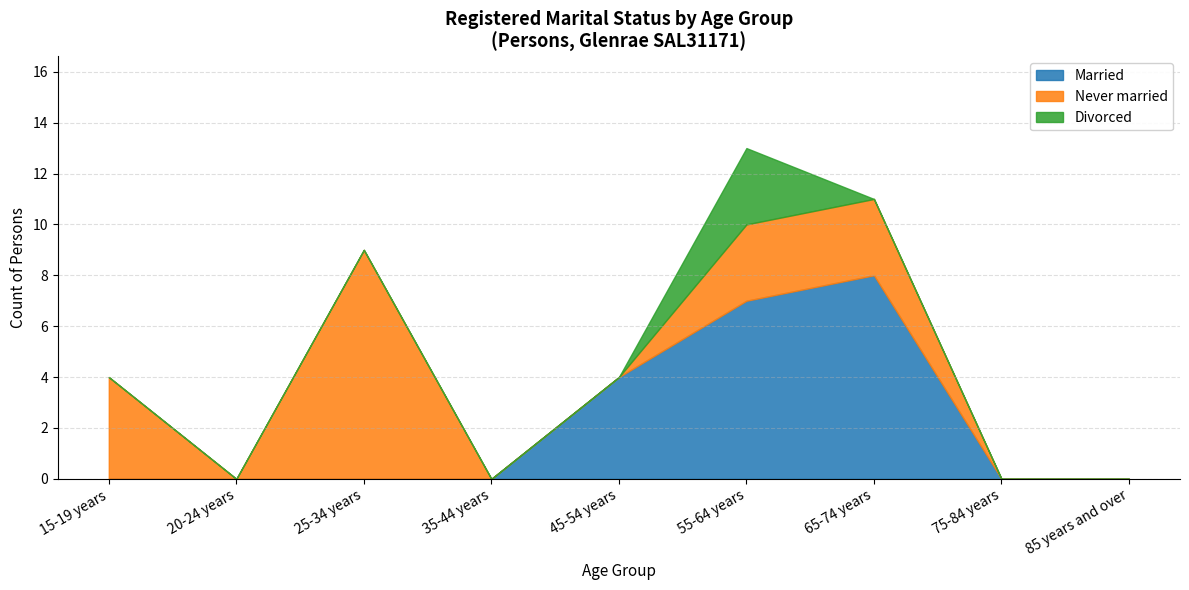

What is the difference between the maximum and minimum values in the Married series?

8